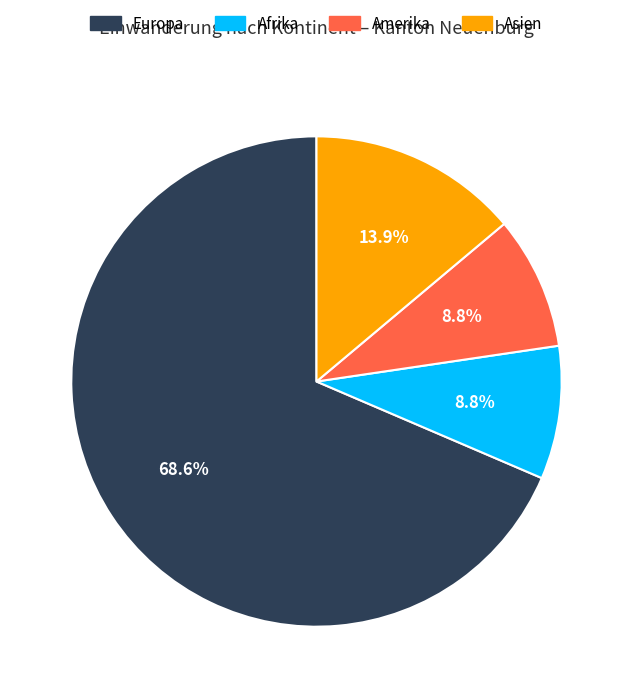

True or false: Amerika accounts for 9% of the total.

True